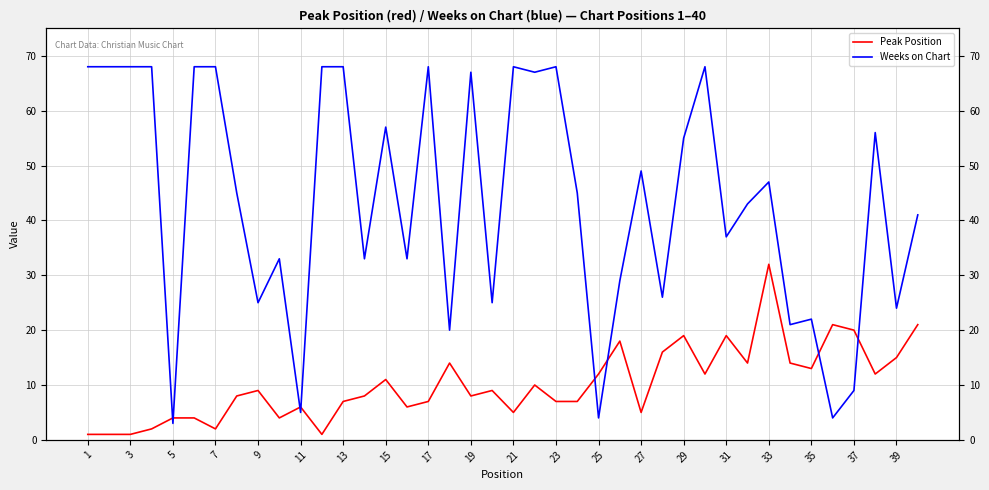

True or false: Peak Position has more than 1 points higher than both neighbors.

True